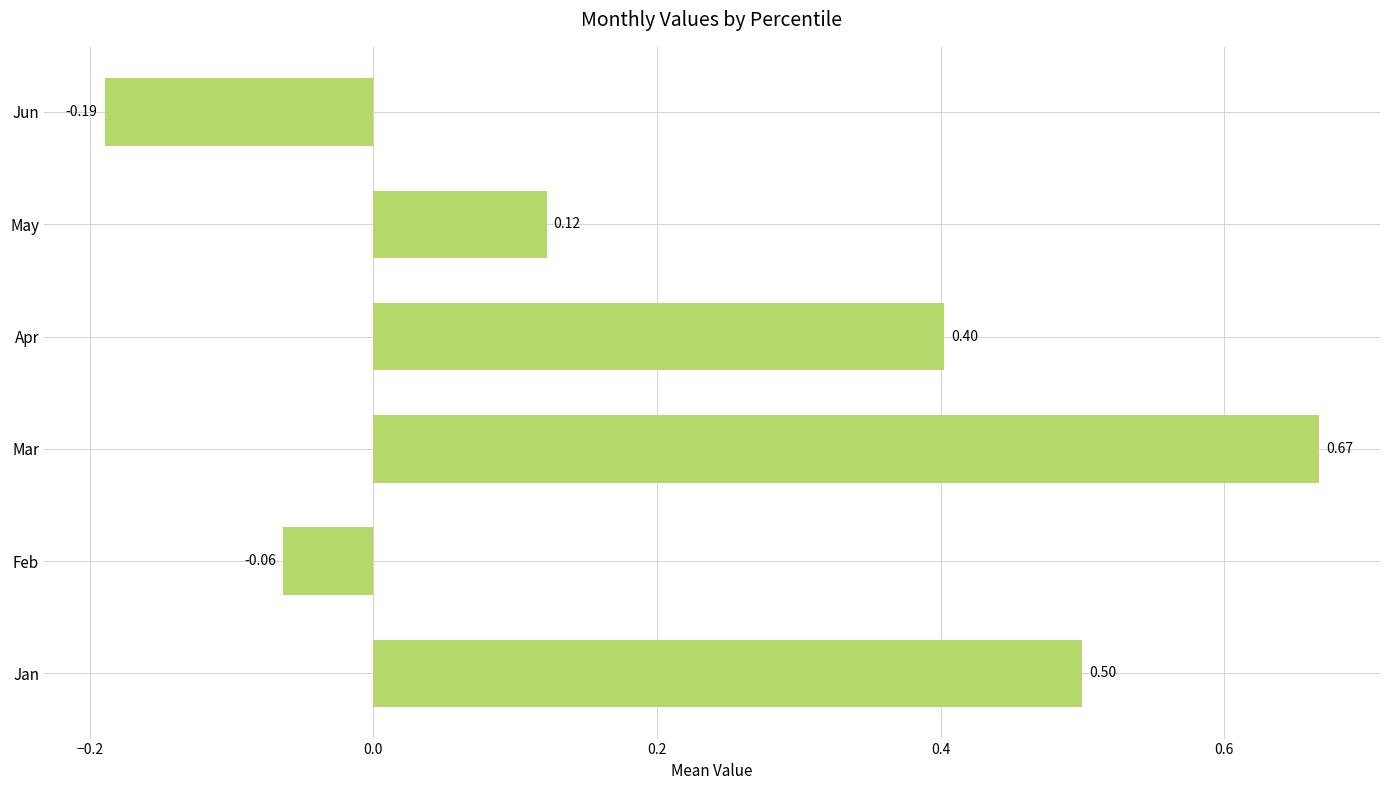

Count the number of data series in this chart.

1